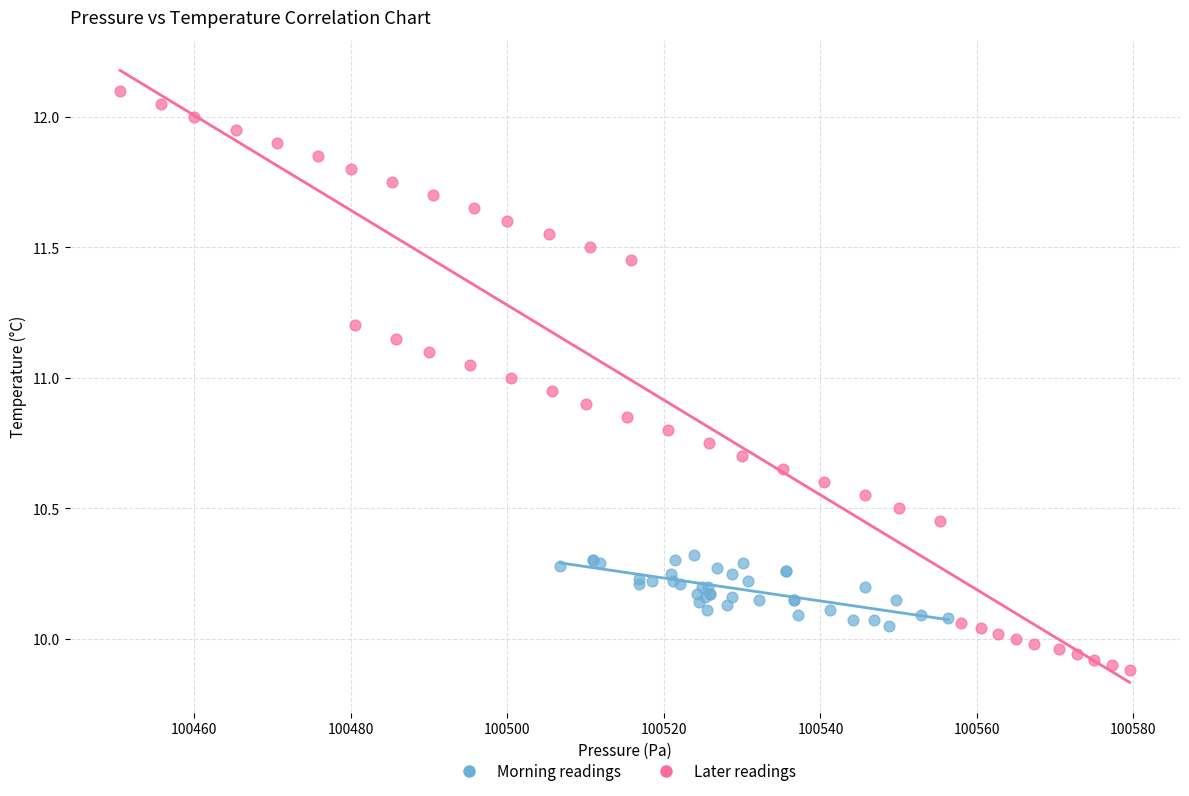

Which series contains the highest Y value?

Later readings